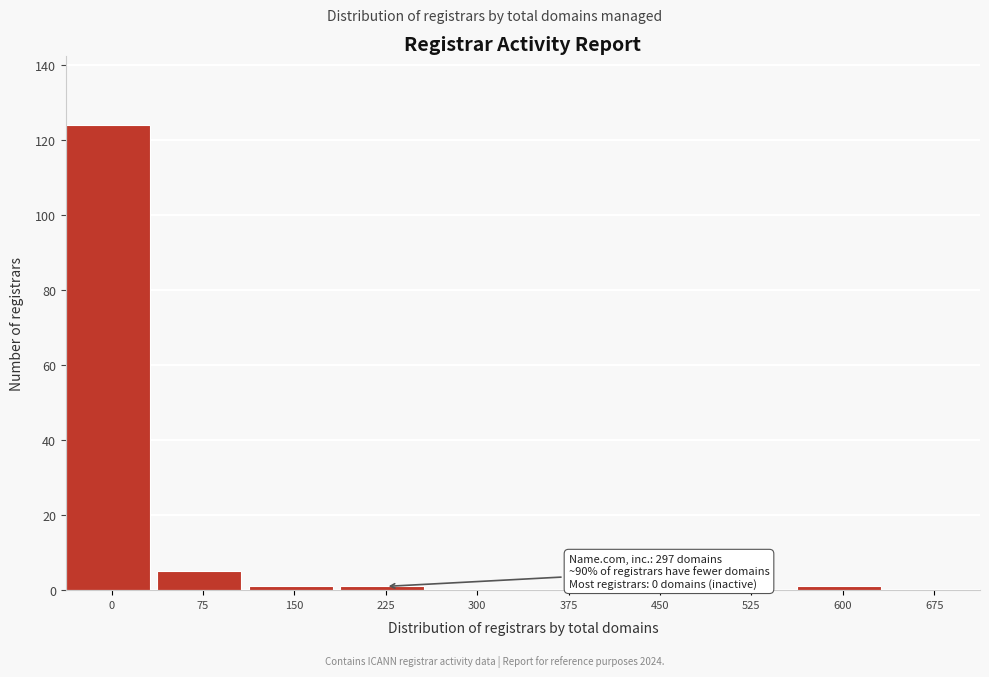

Reading right to left, what are all the values shown in this chart?

675=0	600=1	525=0	450=0	375=0	300=0	225=1	150=1	75=5	0=124